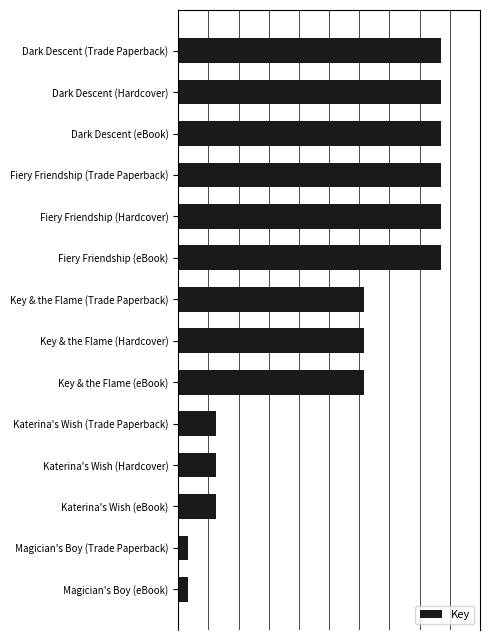

Rank the categories by value from highest to lowest.

0, 1, 2, 3, 4, 5, 6, 7, 8, 9, 10, 11, 12, 13